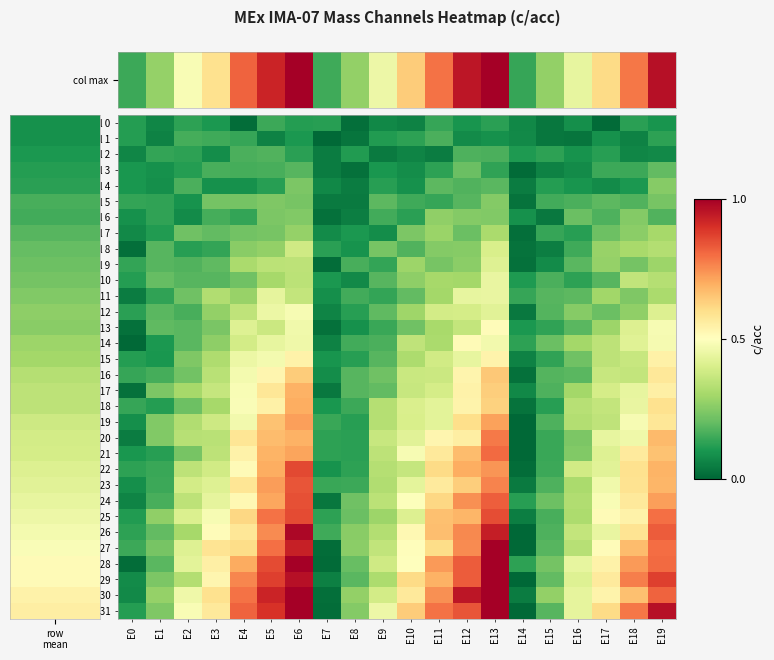

How many categories are shown in the chart?

20